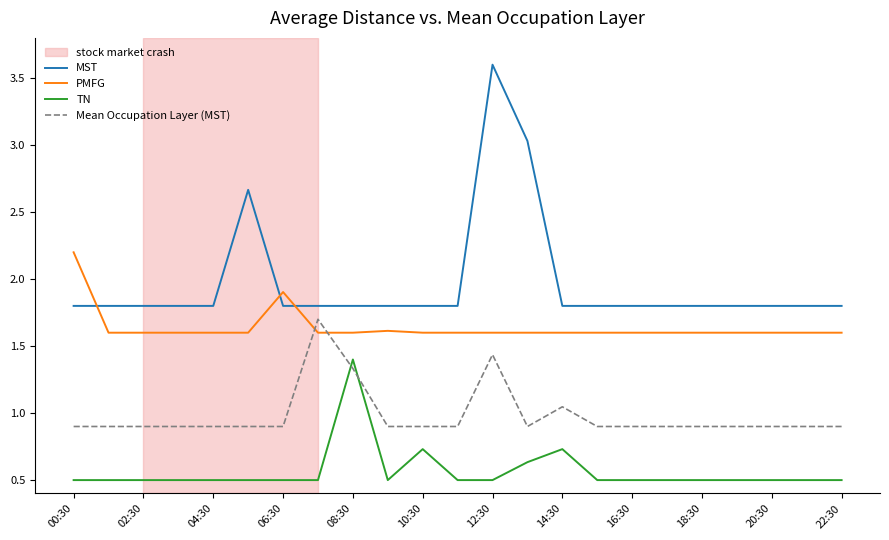

What is the minimum value for TN?

0.5